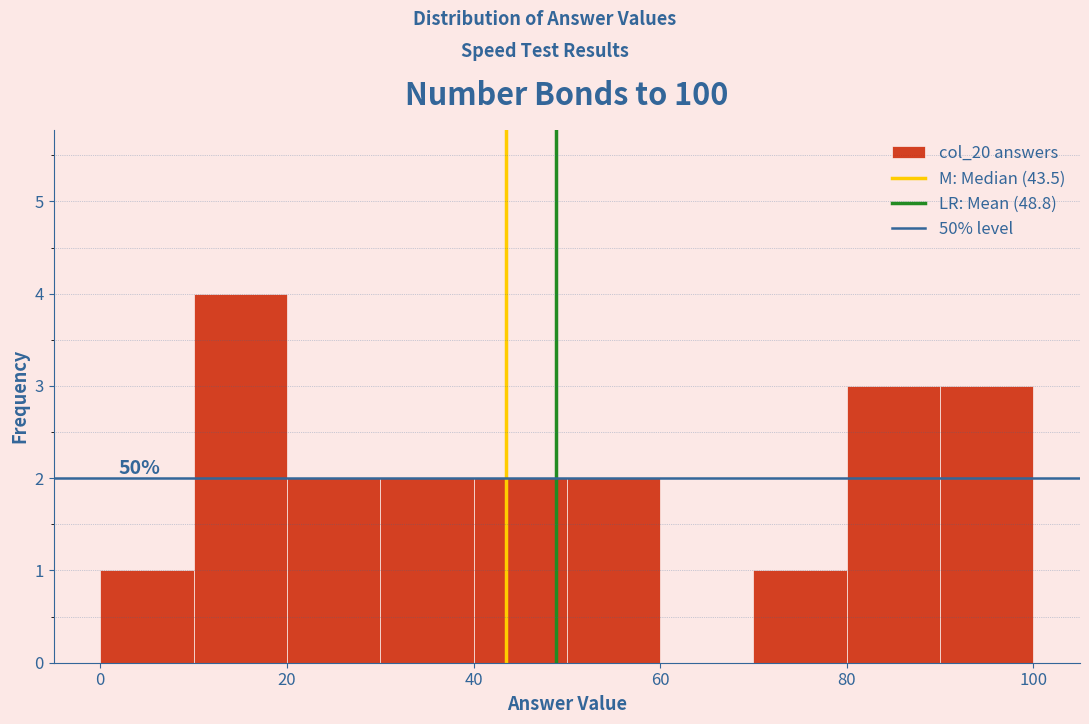

Which range on the x-axis has the tallest bar?

10 to 20